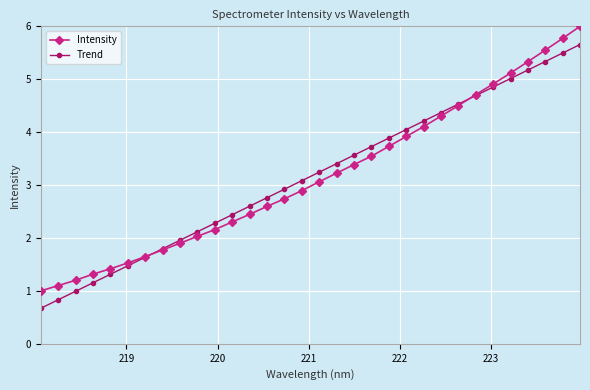

What is the value of the Trend point at the 31st from the left?

5.5